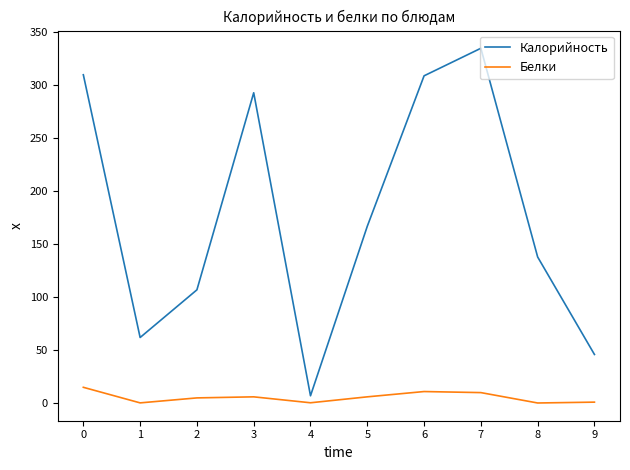

Which series has the largest range (max minus min)?

Калорийность